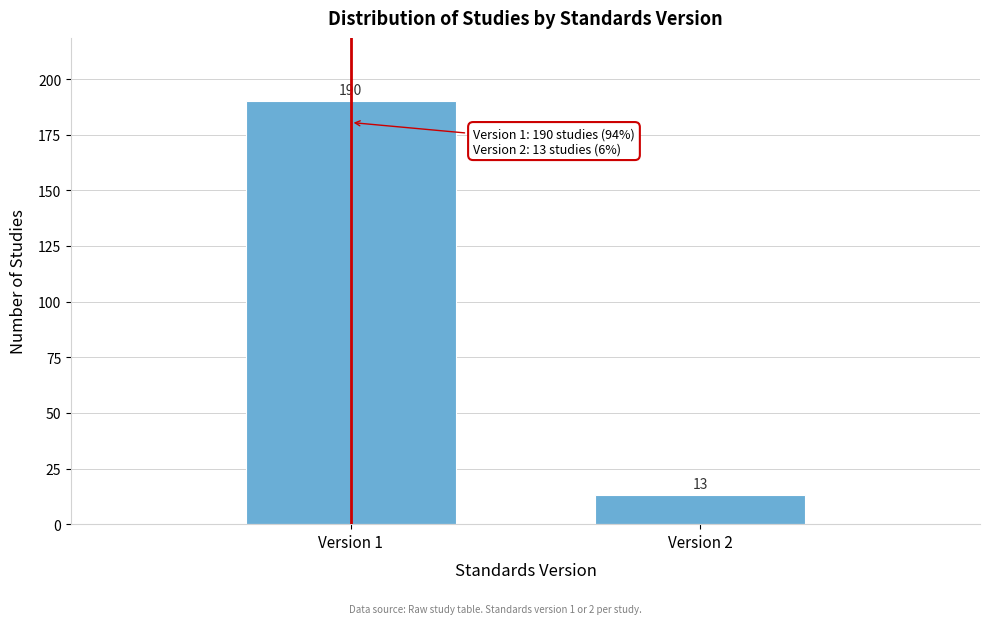

Reading left to right, list all the values displayed in this chart.

190	13